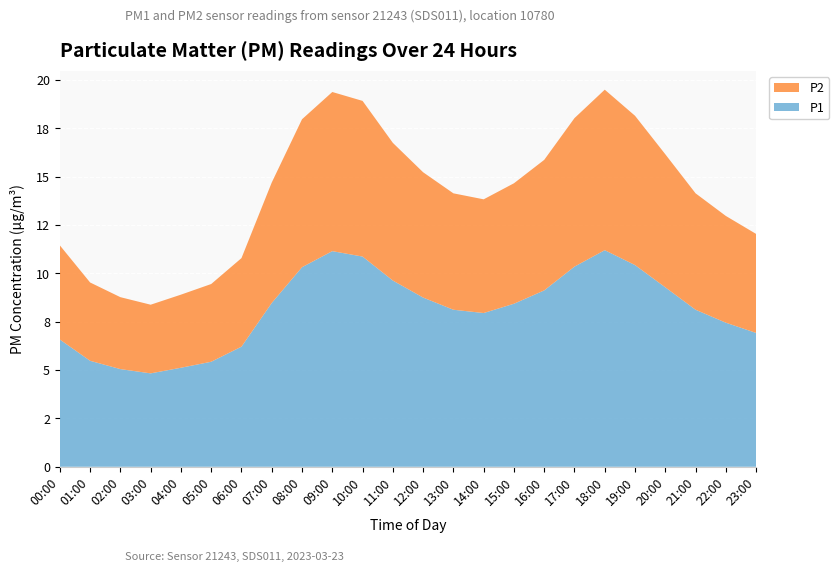

What are all the series names shown in the legend?

P2, P1